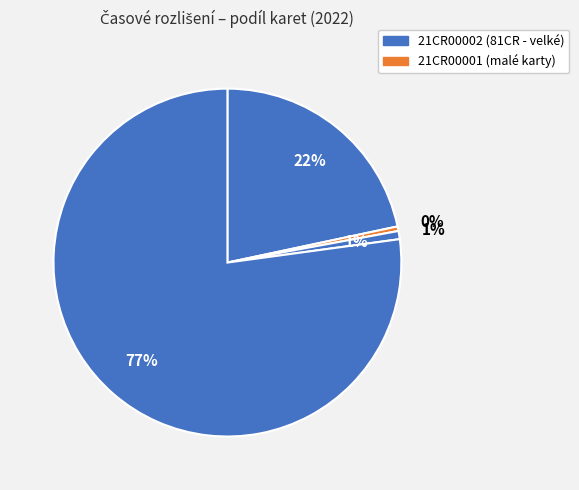

Count the number of slices in the pie.

4